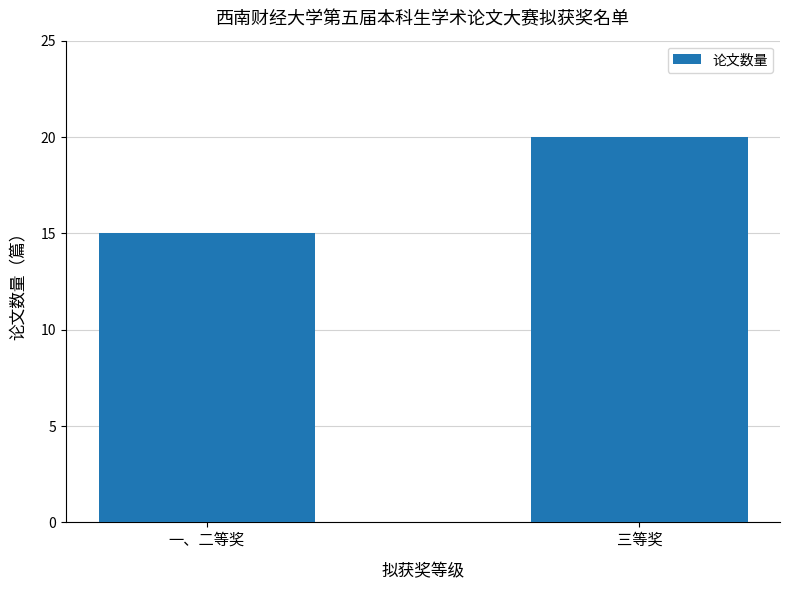

At which label is the value closest to 17?

一、二等奖